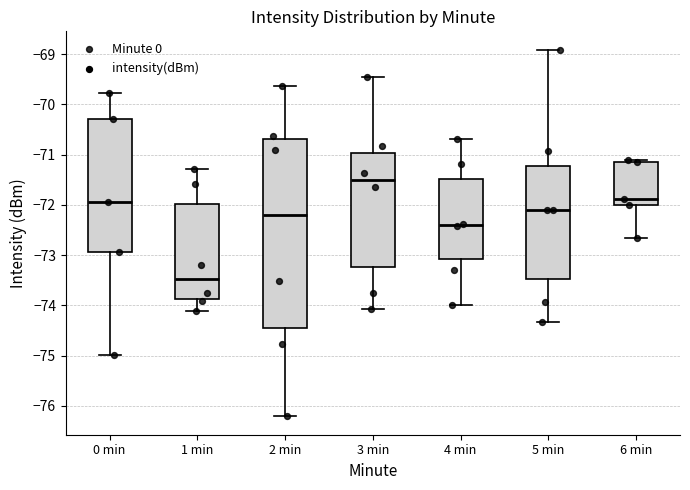

Reading left to right, transcribe this box plot: for each box, give where its median line is, the range the box spans, and where its two whiskers end, as read against the y-axis. The values are not printed on the chart, so give them approximately, as read against the axis.

0 min: median -71.9, box -72.9 to -70.3, whiskers -75.0 to -69.8
1 min: median -73.5, box -73.9 to -72.0, whiskers -74.1 to -71.3
2 min: median -72.2, box -74.5 to -70.7, whiskers -76.2 to -69.6
3 min: median -71.5, box -73.2 to -71.0, whiskers -74.1 to -69.4
4 min: median -72.4, box -73.1 to -71.5, whiskers -74.0 to -70.7
5 min: median -72.1, box -73.5 to -71.2, whiskers -74.3 to -68.9
6 min: median -71.9, box -72.0 to -71.1, whiskers -72.6 to -71.1 (just above the box's upper edge)